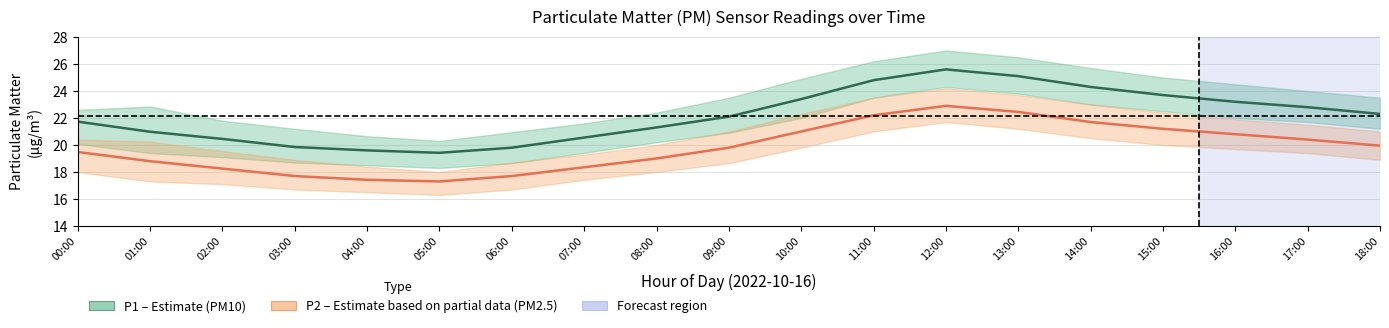

What is the label of the 9th point from the left?

08:00